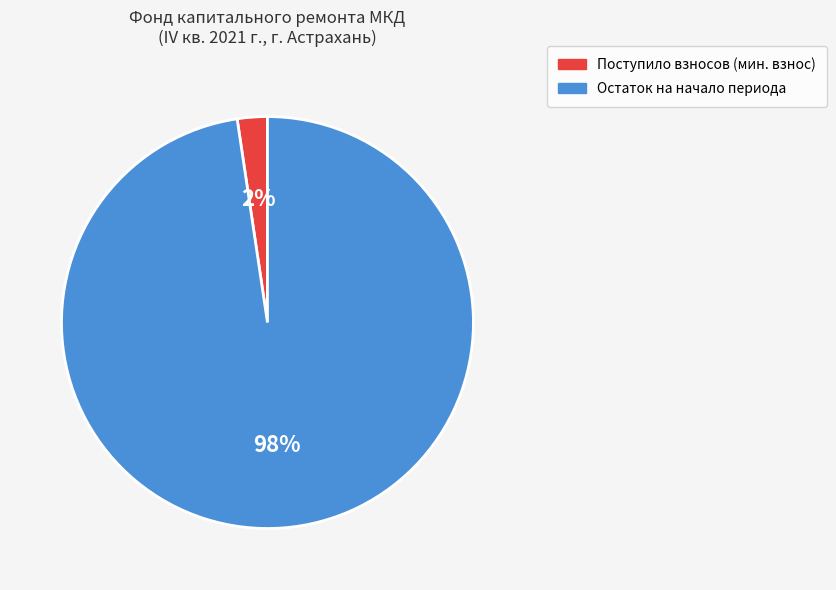

To the nearest percent, what is the average slice percentage?

50%